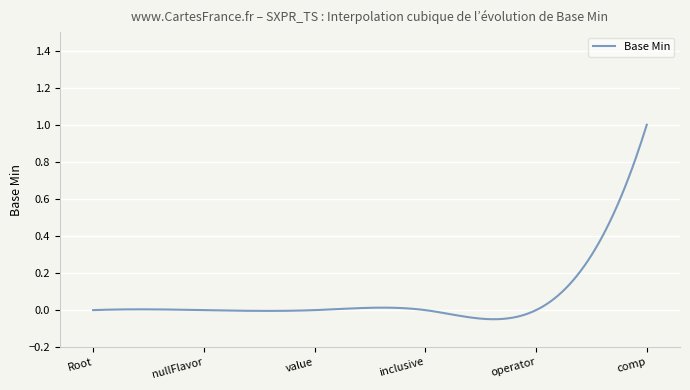

True or false: there are more than 1 points higher than both neighbors.

True